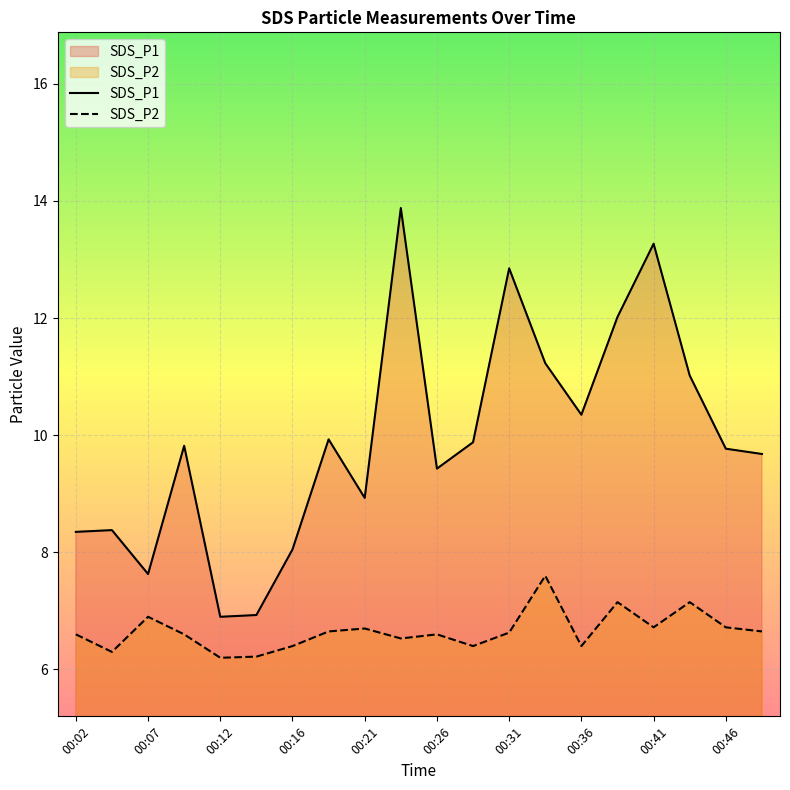

How many data points does each series have?

20